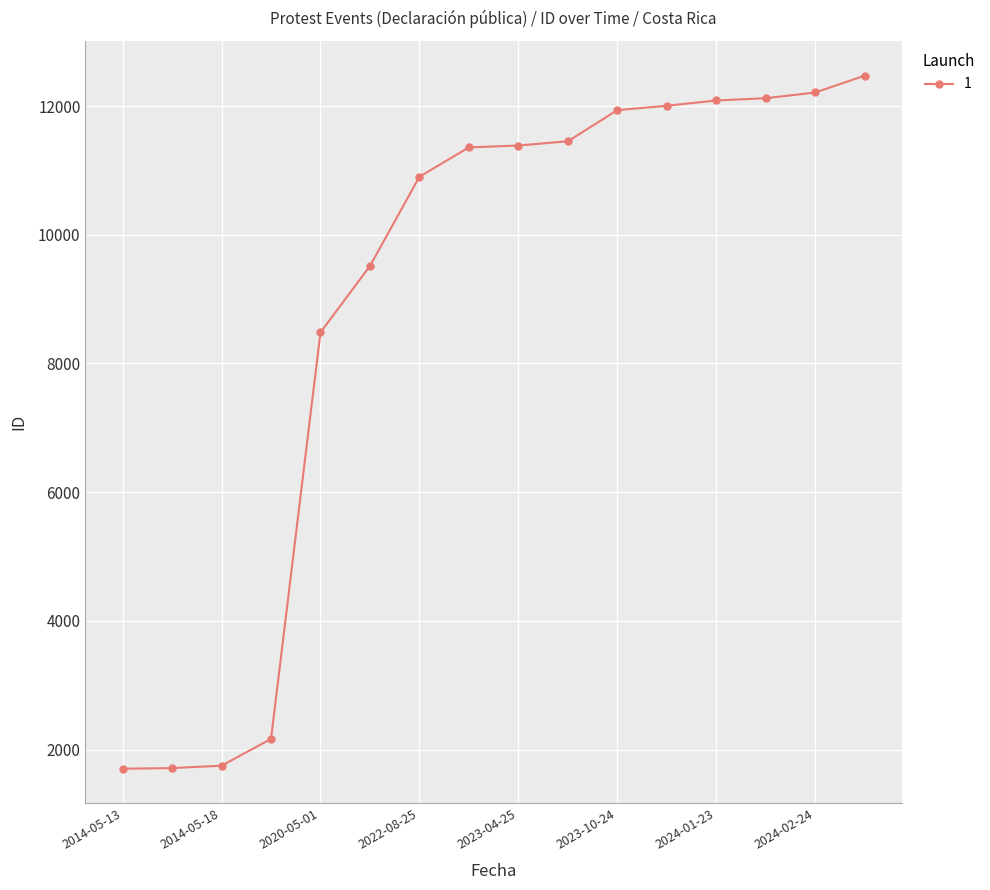

How many lines are shown in the chart?

1